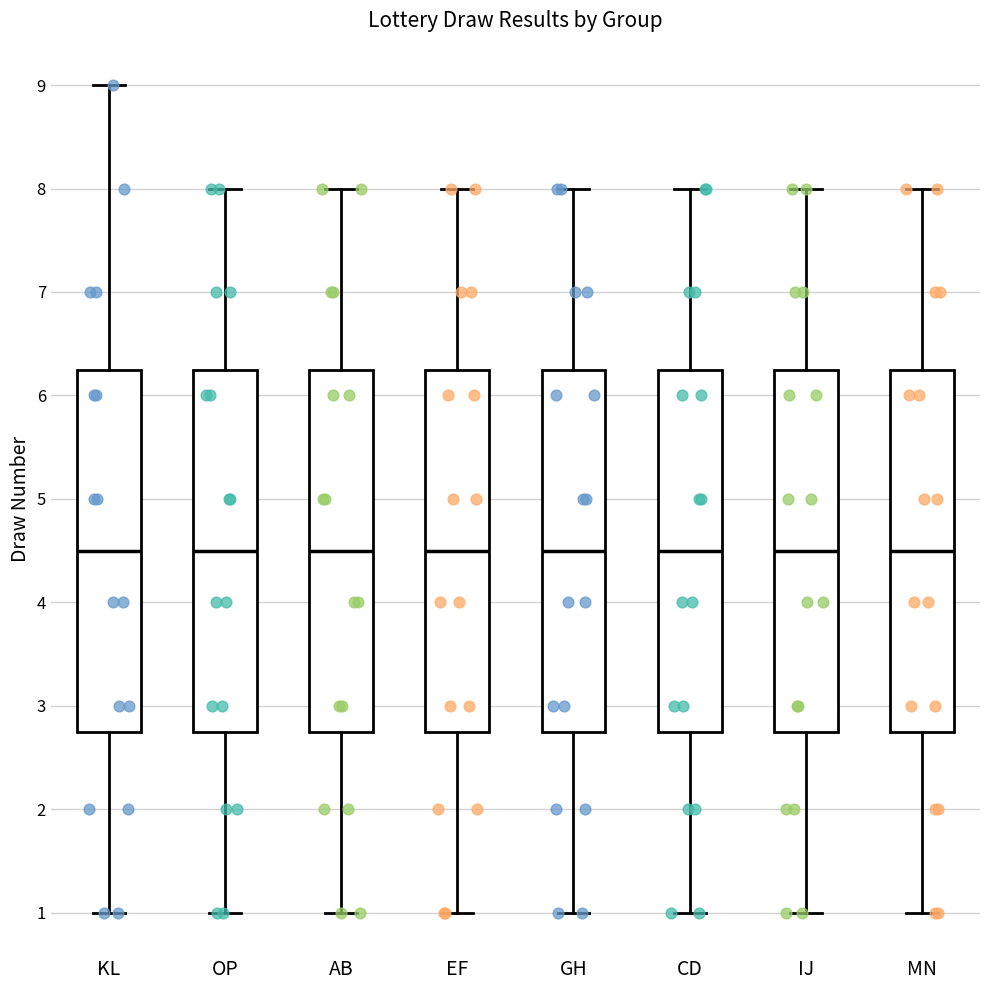

Where is the upper edge of the box for CD on the y-axis? The values are not printed on the chart, so give them approximately, as read against the axis.

6.3